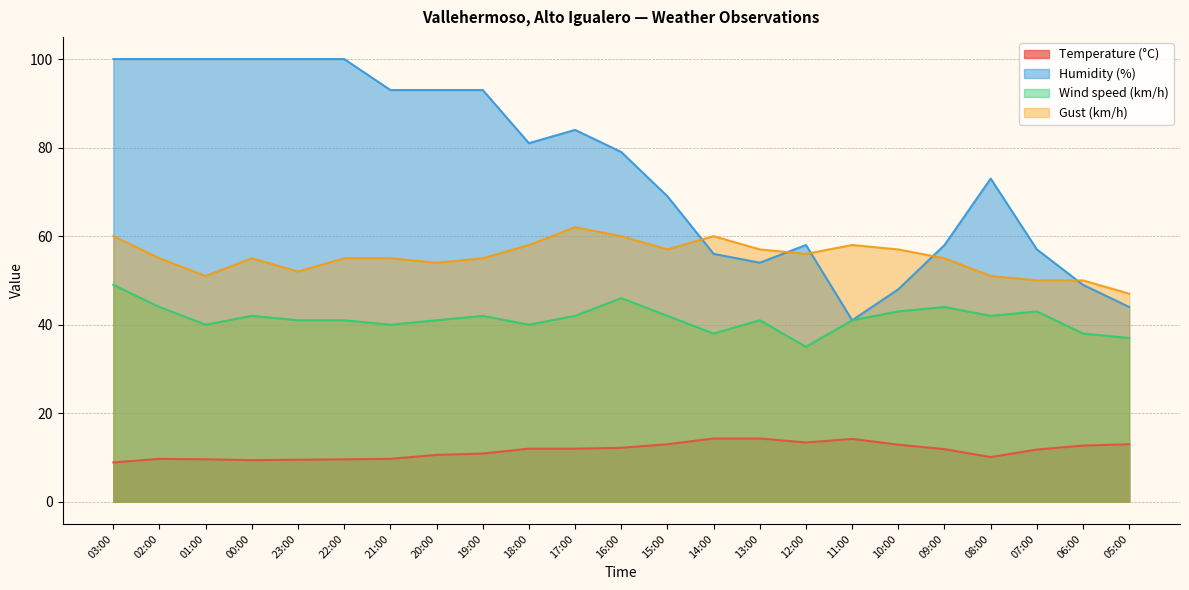

At how many categories does at least one series exceed 86?

9